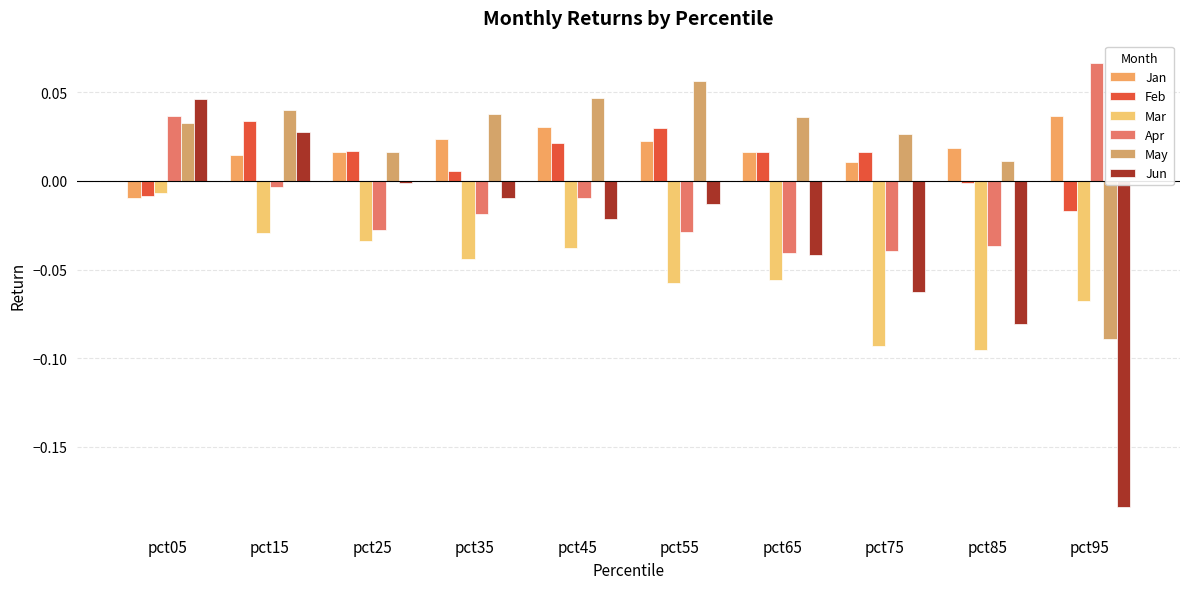

At how many categories does at least one series exceed 0?

10